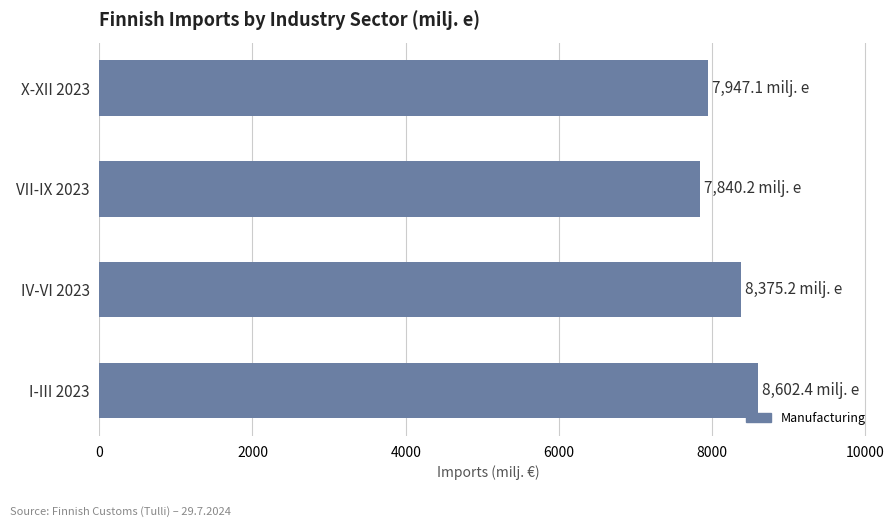

What is the difference between the maximum and second lowest values?

655.3